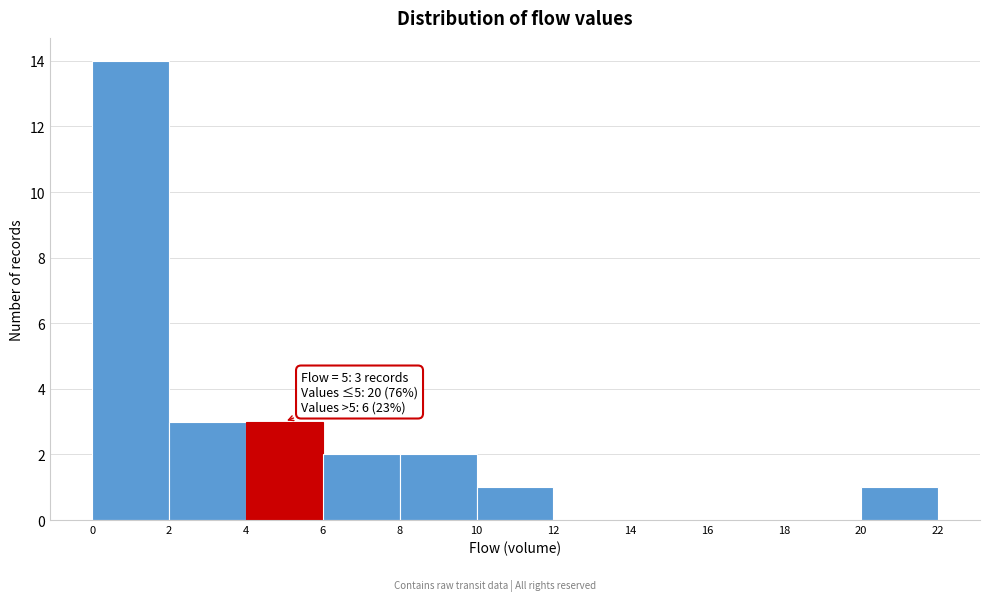

Over which range of the x-axis is the bar tallest?

0 to 2